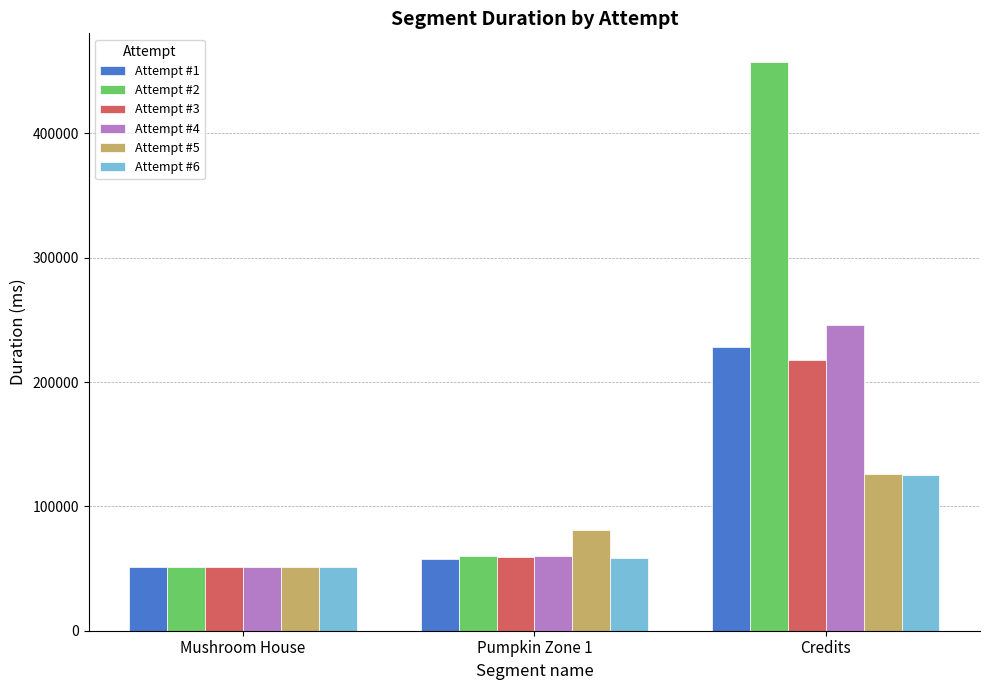

How many data points in Attempt #3 are less than 59496?

1